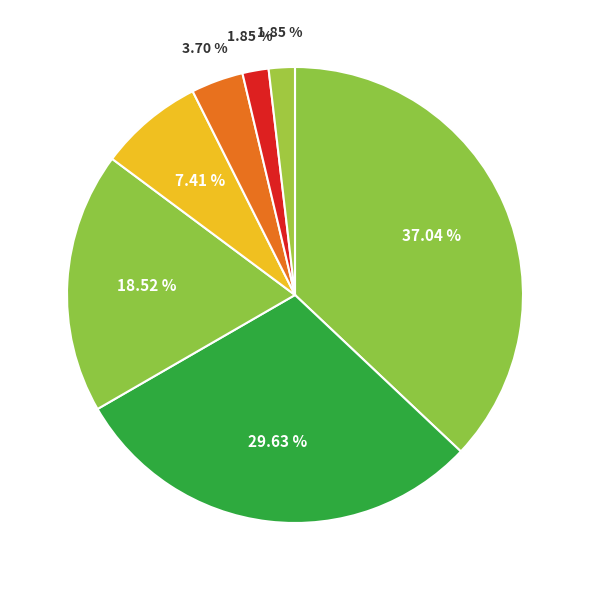

How many slices are in this pie chart?

7